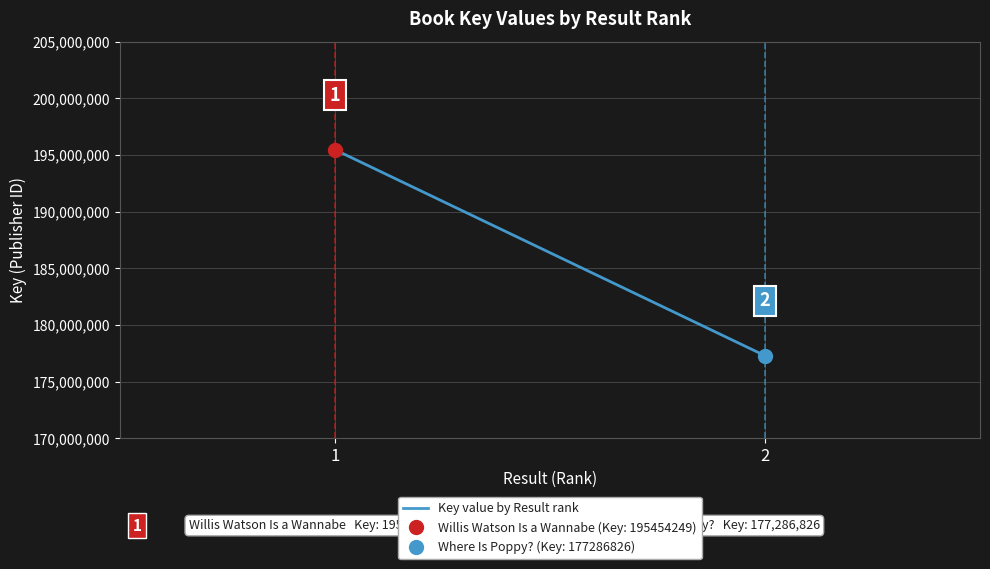

List the labels in order of value, largest first.

1, 2